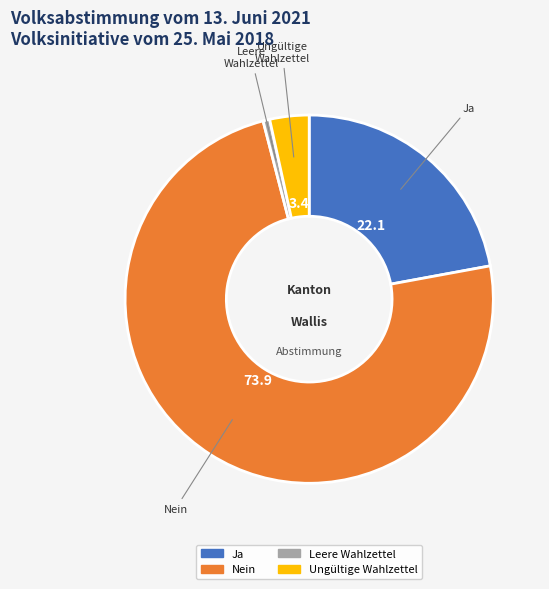

Is the sum of Ungültige Wahlzettel and Ja greater than half?

No